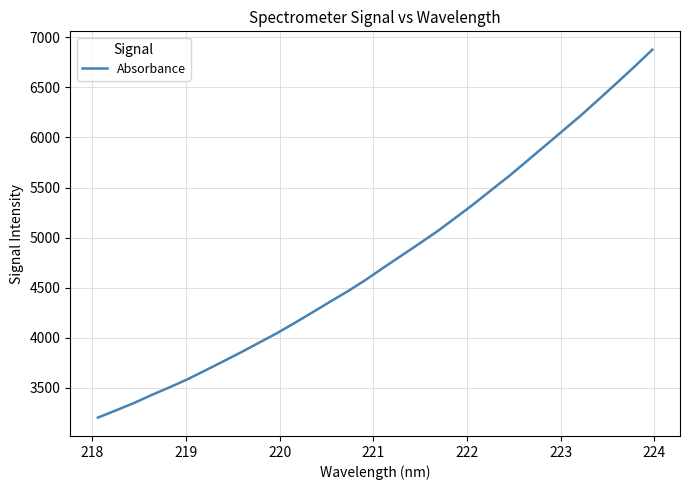

Count the number of categories in the chart.

32